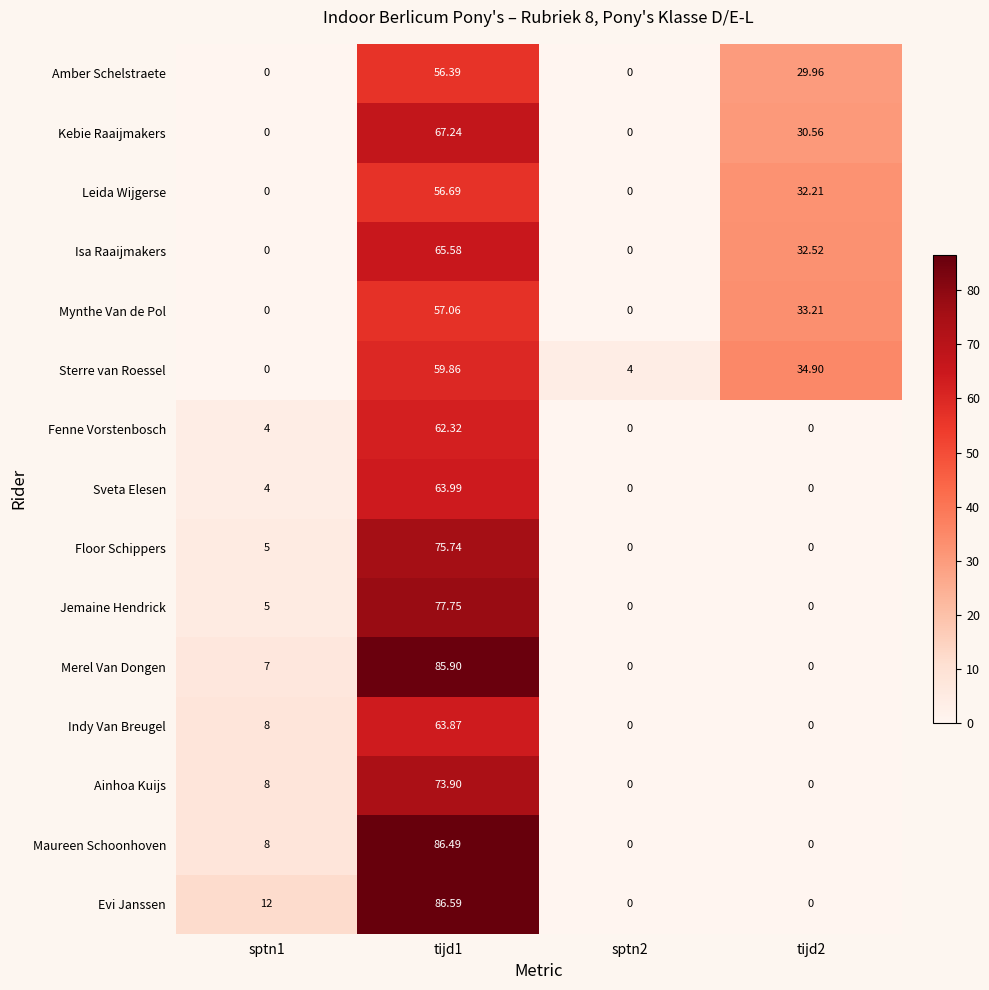

Which series has the largest total across all categories?

Sterre van Roessel